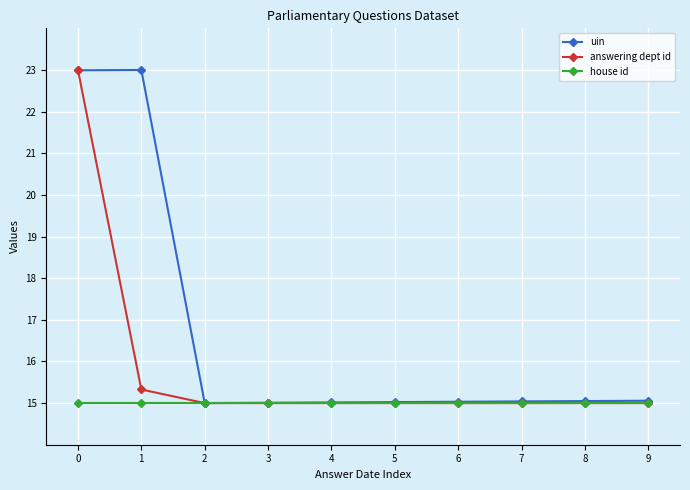

Rank the series by their average value, from highest to lowest.

uin, answering dept id, house id